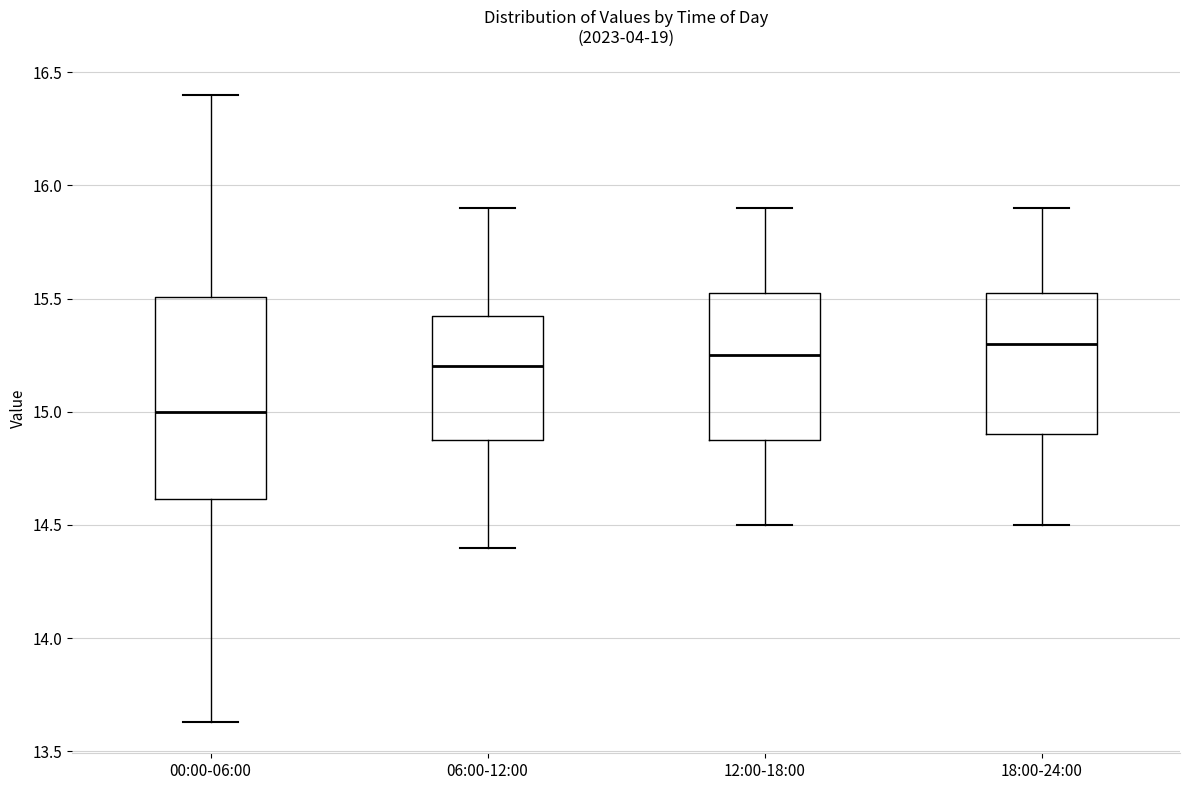

Where is the upper edge of the box for 12:00-18:00 on the y-axis? The values are not printed on the chart, so give them approximately, as read against the axis.

15.55